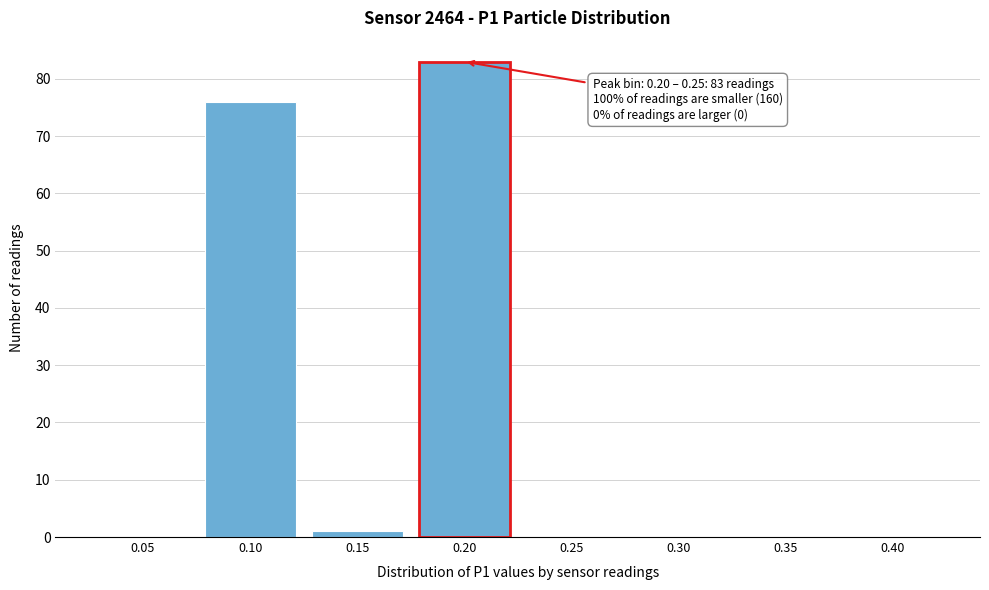

Reading left to right, transcribe all the data shown in this chart.

0.05=0	0.10=76	0.15=1	0.20=83	0.25=0	0.30=0	0.35=0	0.40=0